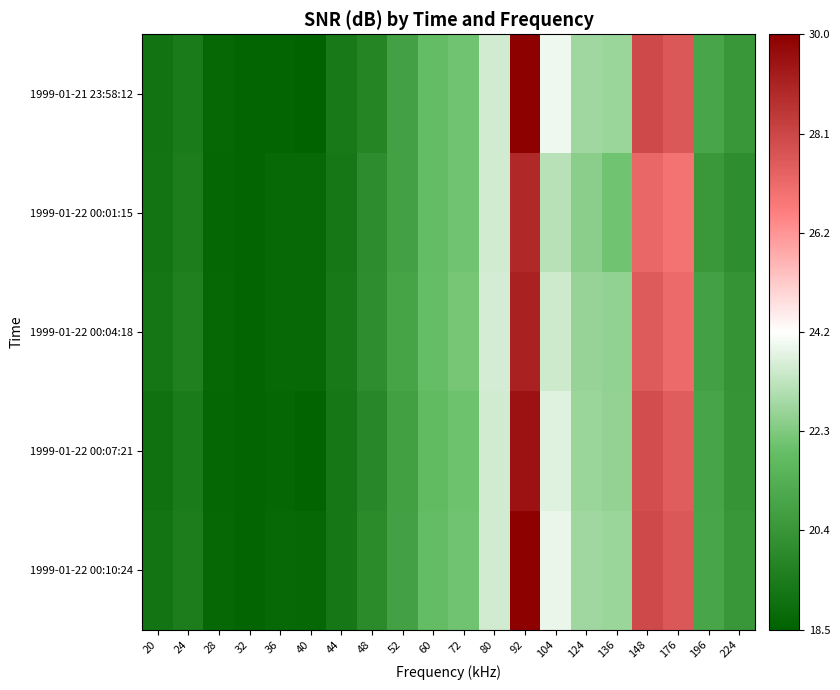

How many categories are shown in the chart?

20